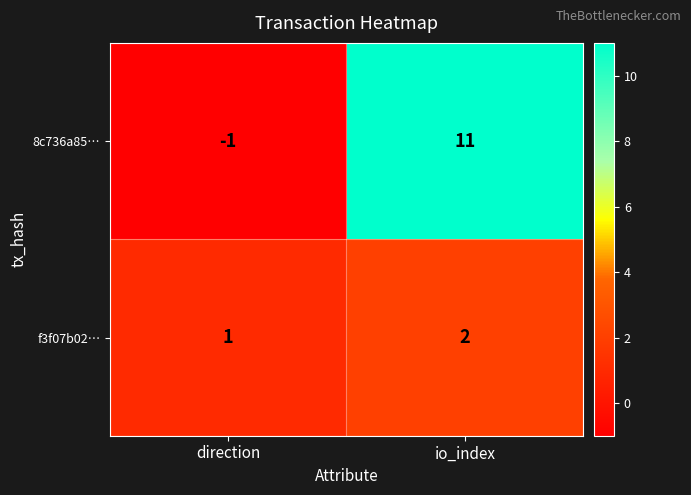

The value of f3f07b02… at direction is 2. True or false?

False